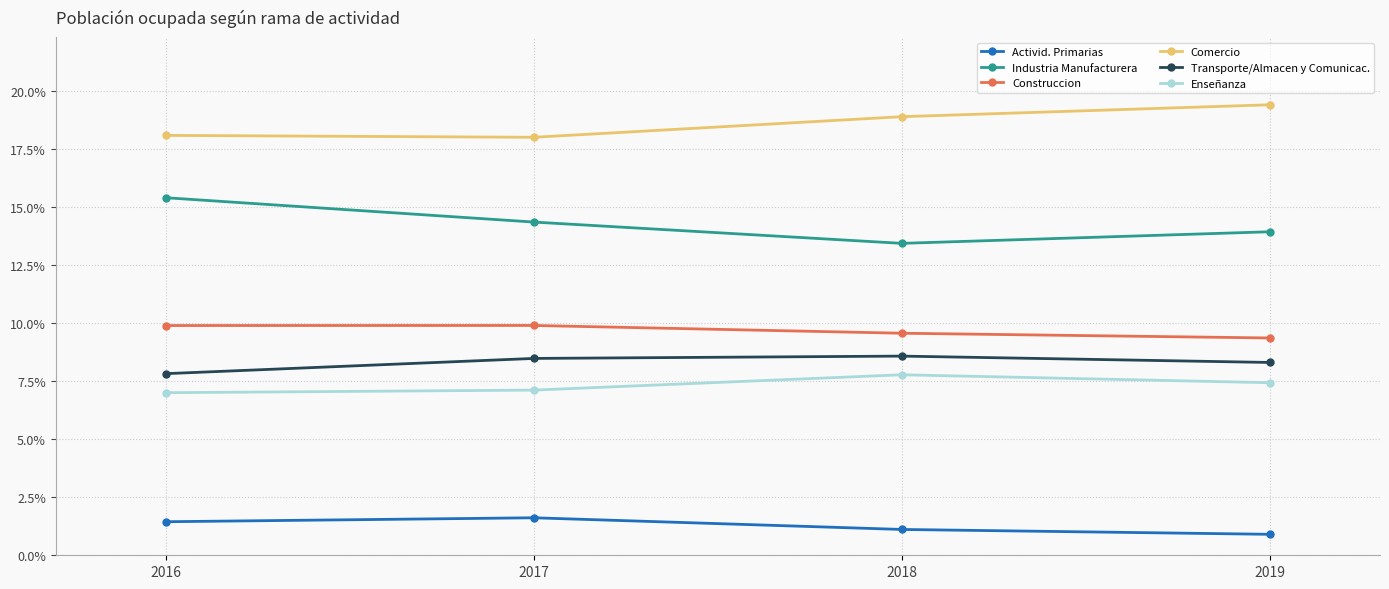

What is the difference between the maximum and minimum values in the Construccion series?

0.5